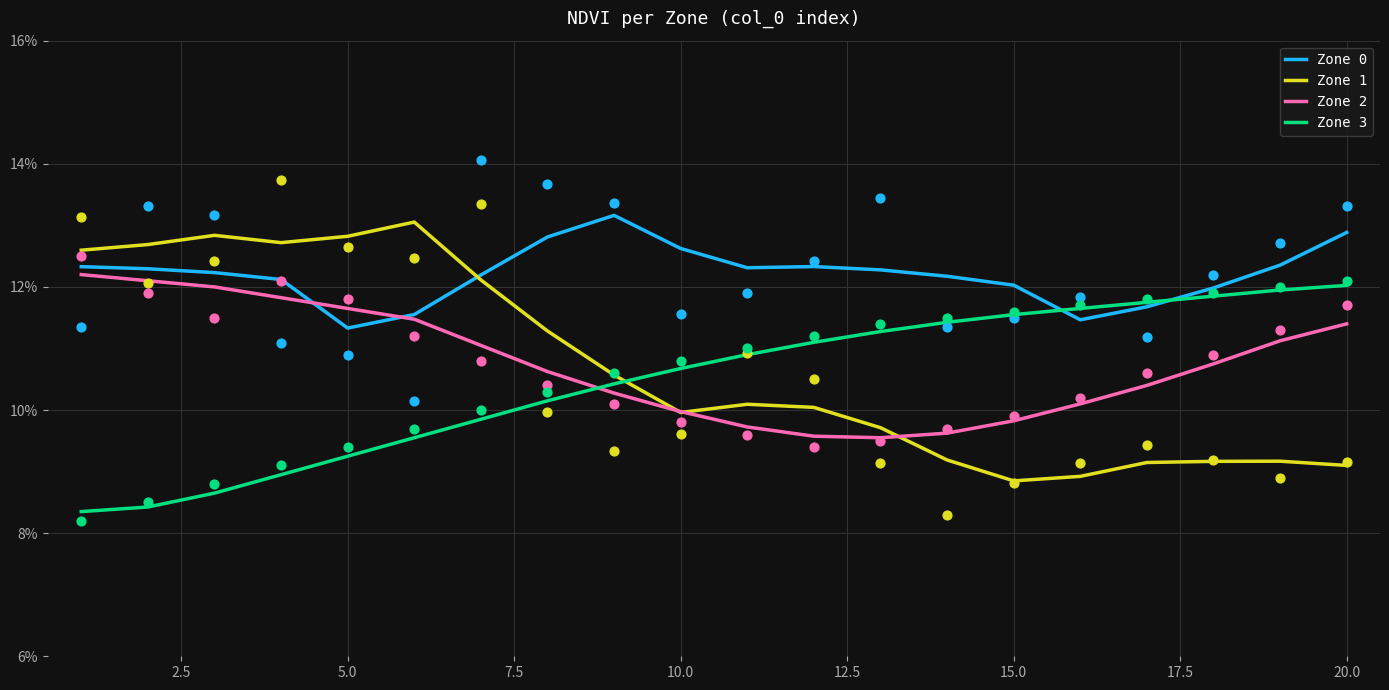

What are all the series names shown in the legend?

Zone 0, Zone 1, Zone 2, Zone 3